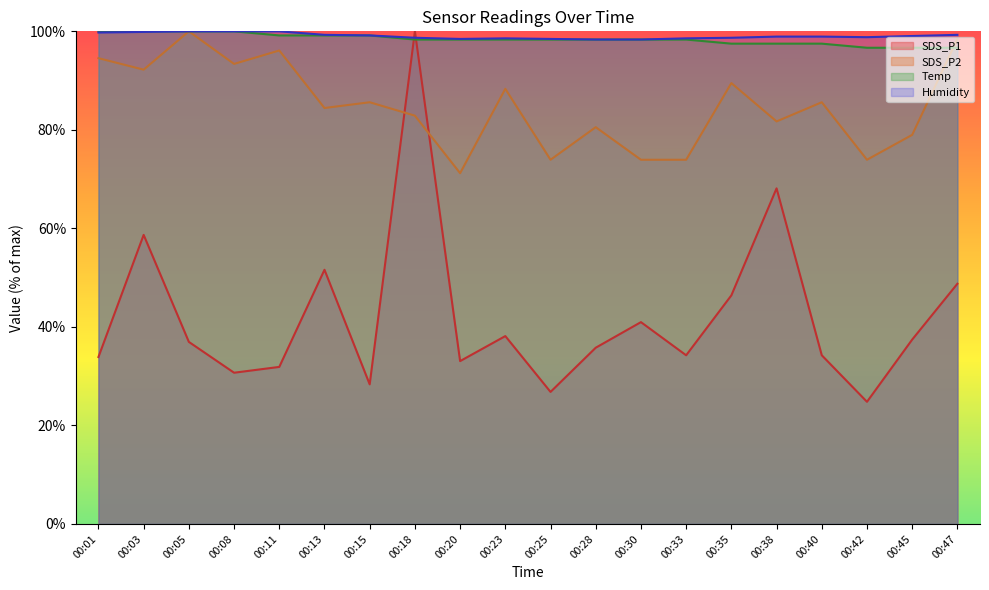

True or false: Temp and Humidity intersect in this chart.

False